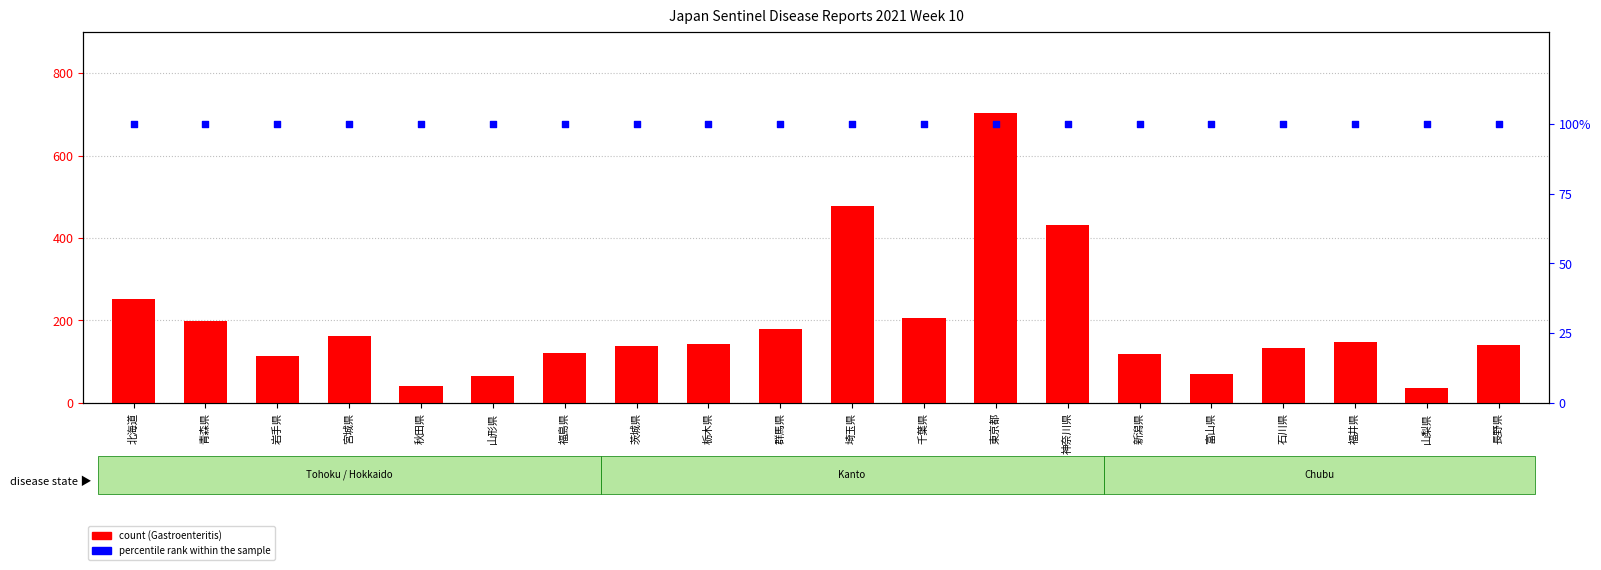

At which category is the sum across all series the highest?

東京都